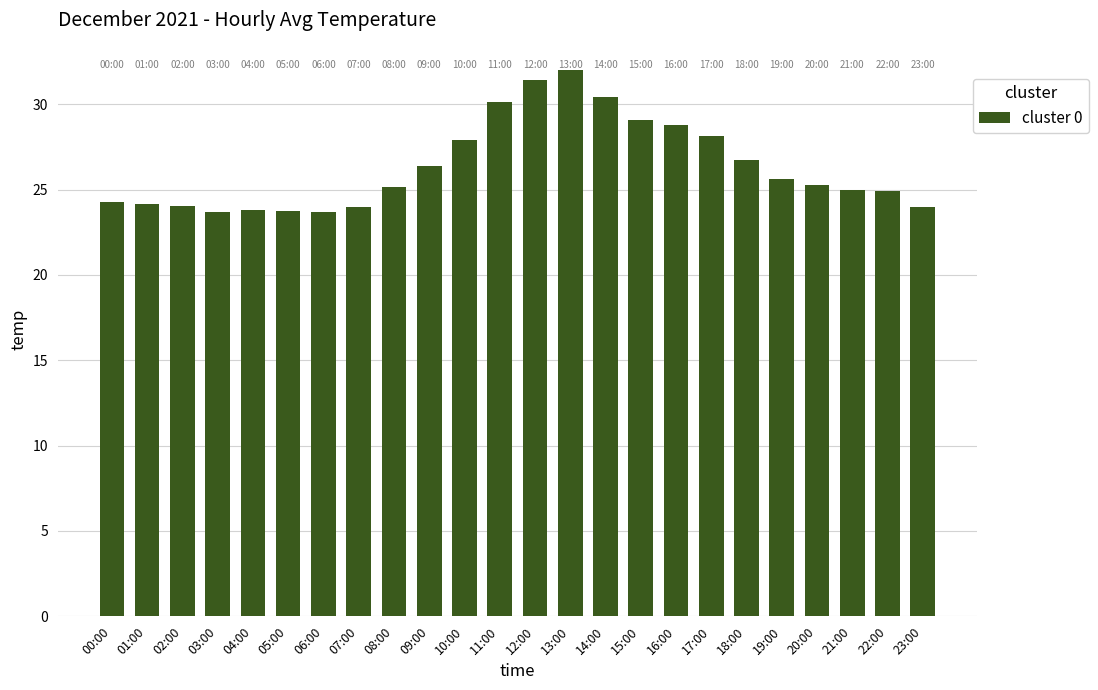

Approximately how many times larger is the value at 23:00 compared to 10:00?

0.9